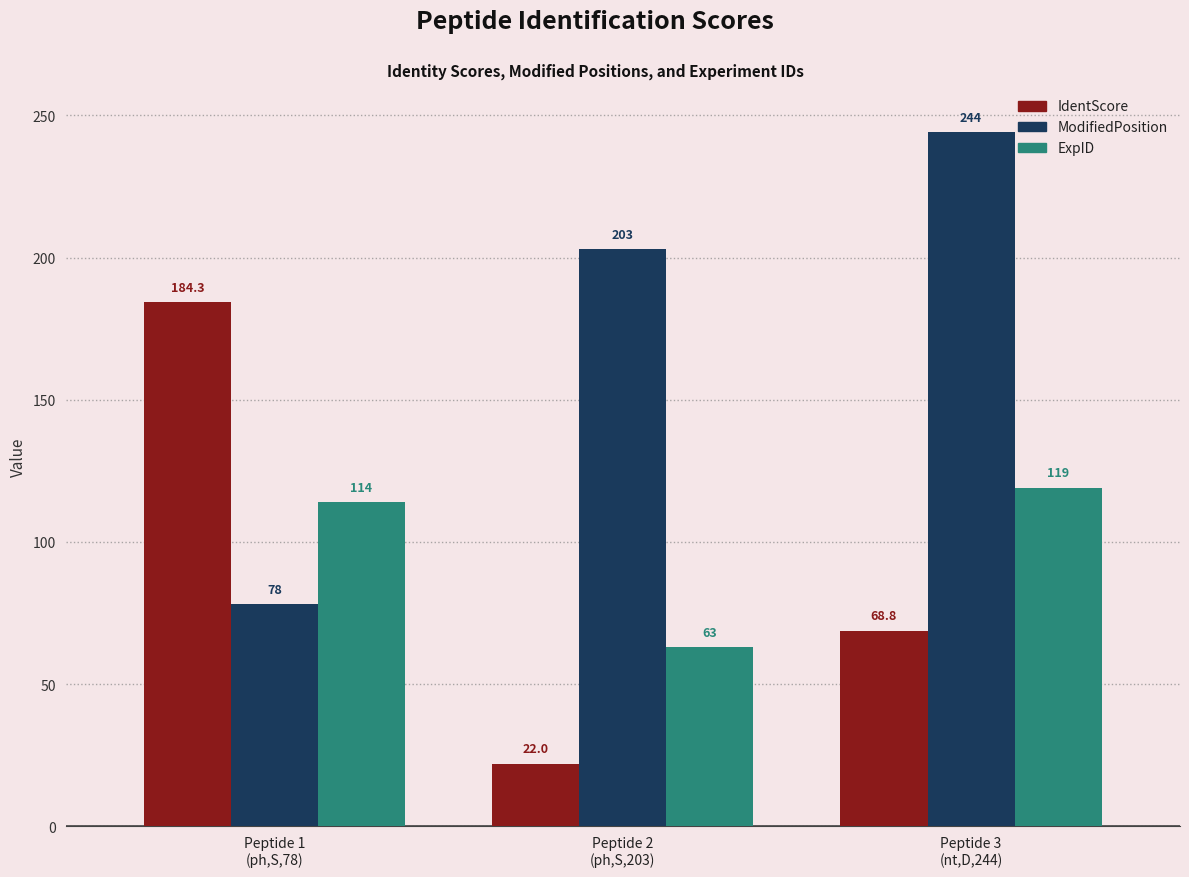

At which label does IdentScore first exceed 68?

Peptide 1
(ph,S,78)